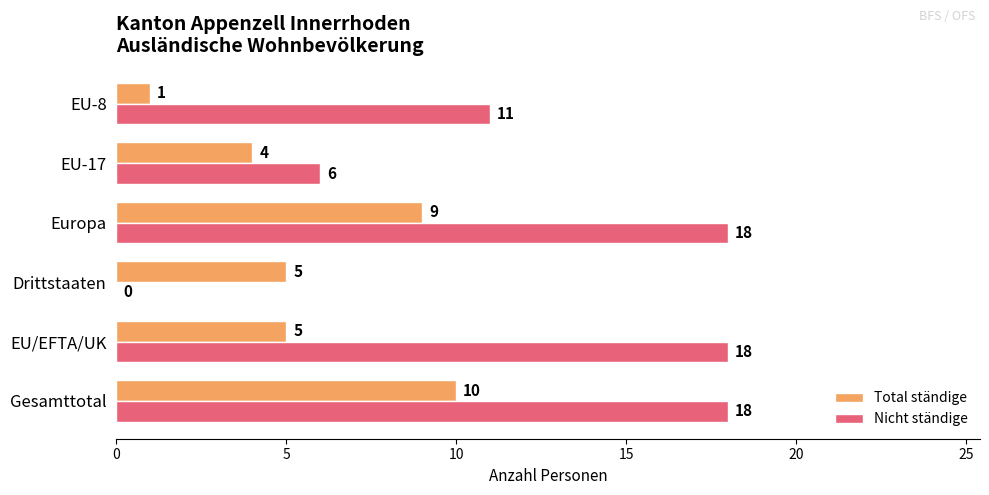

What is the sum of all Total ständige values?

34